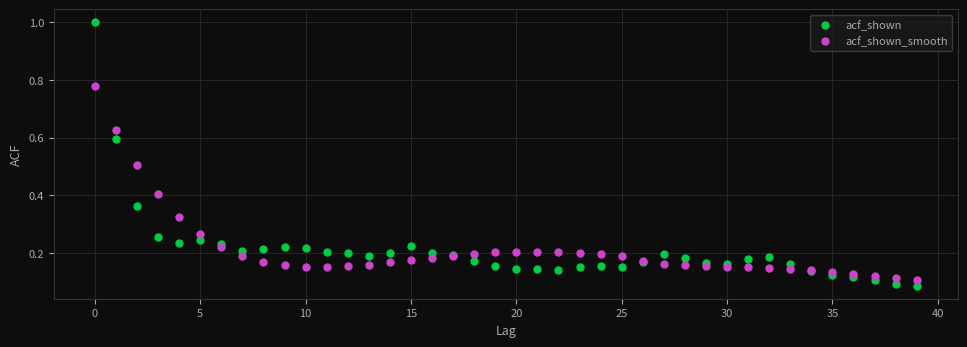

Which series reaches the maximum Y coordinate?

acf_shown